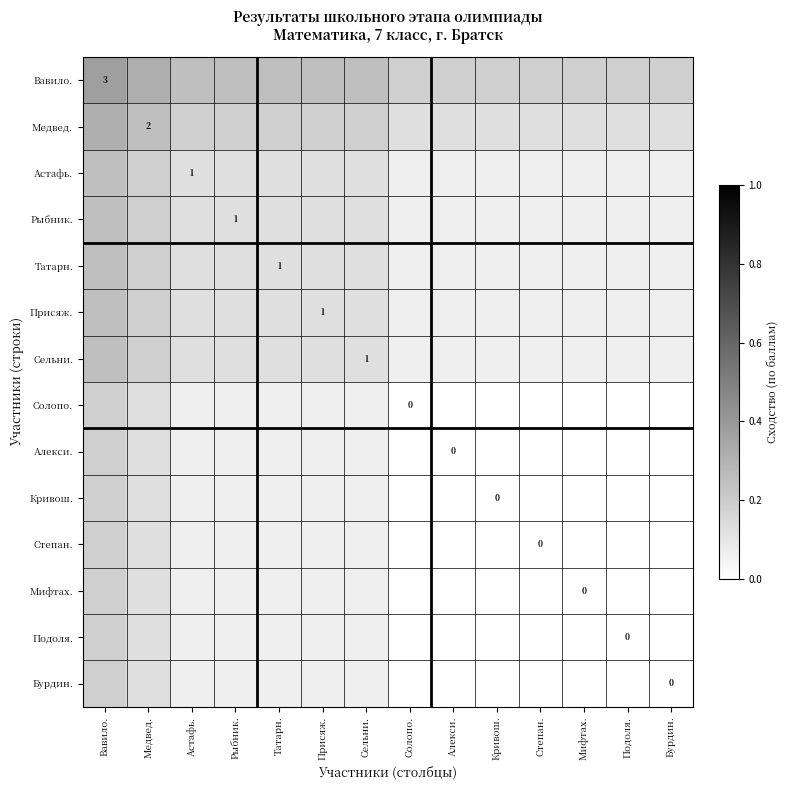

Count the number of categories in the chart.

14